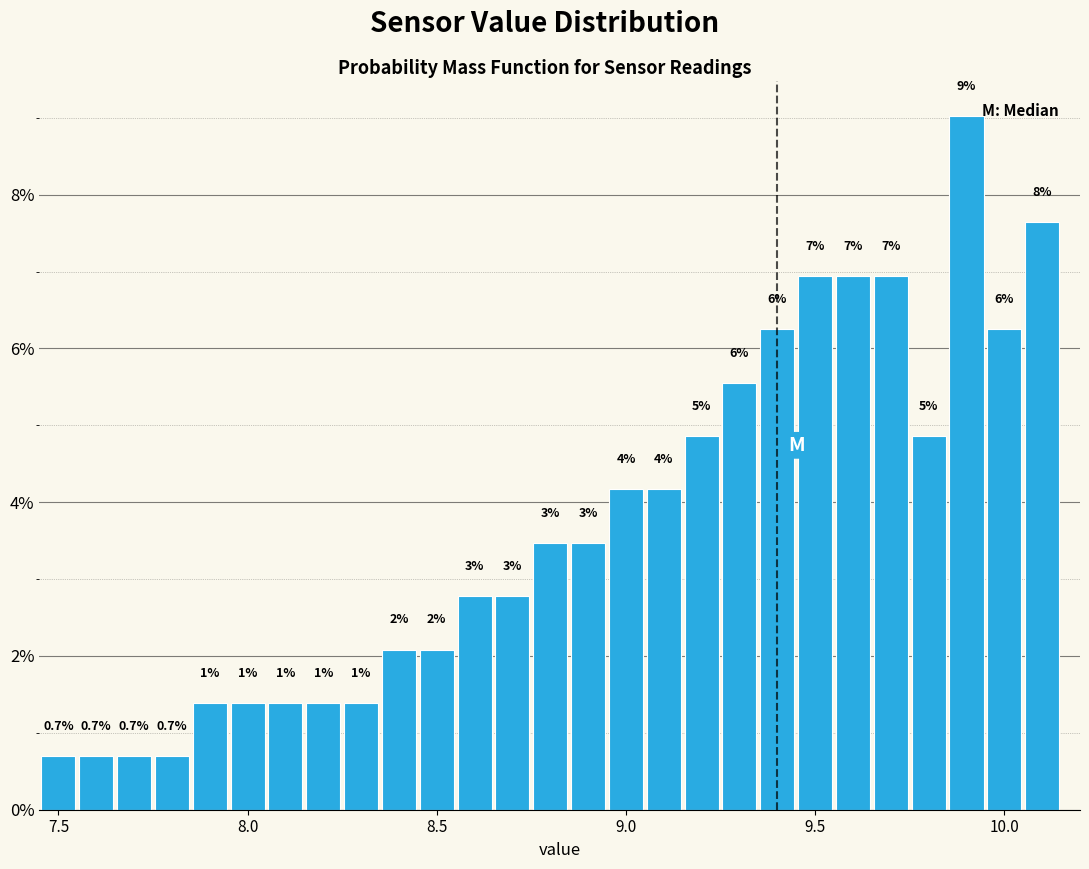

Read against the x-axis, roughly where is the centre of the tallest bar?

9.90